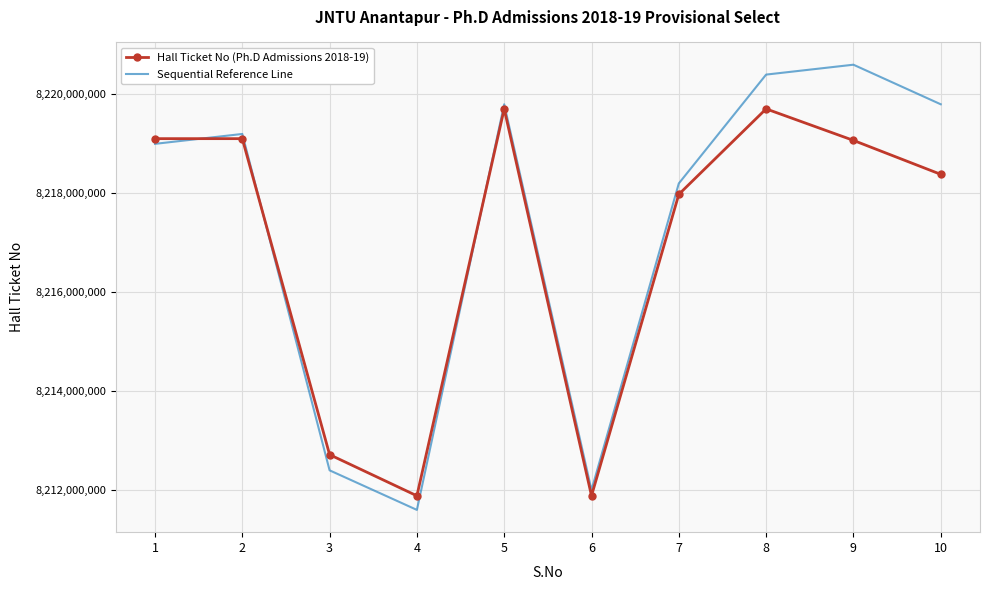

How many categories are shown in the chart?

10